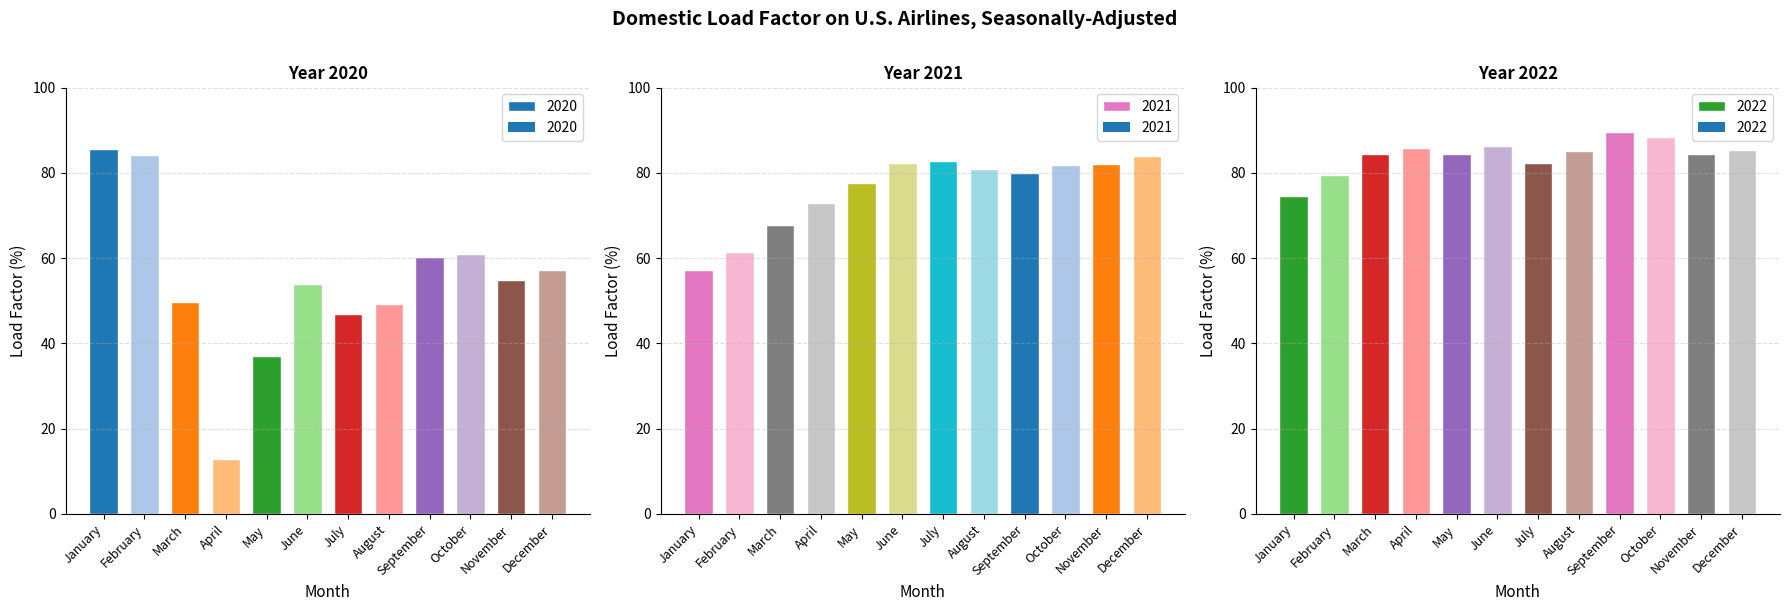

How many data points in 2022 are less than 85?

6